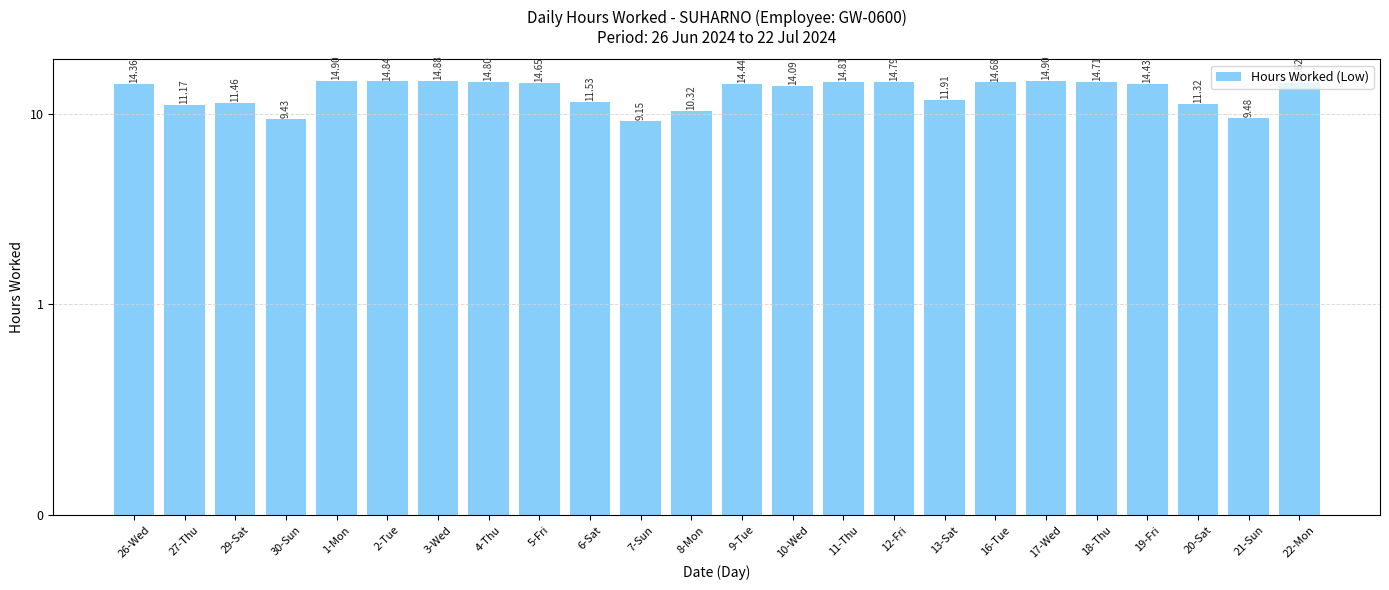

Count the number of data series in this chart.

1